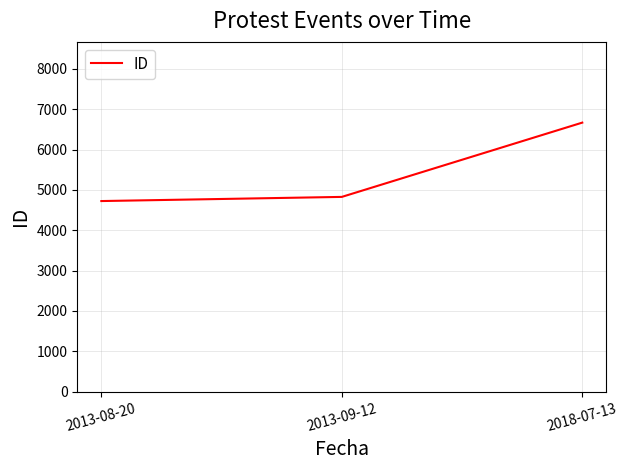

Reading left to right, extract all data points from this chart.

2013-08-20=4723	2013-09-12=4826	2018-07-13=6666